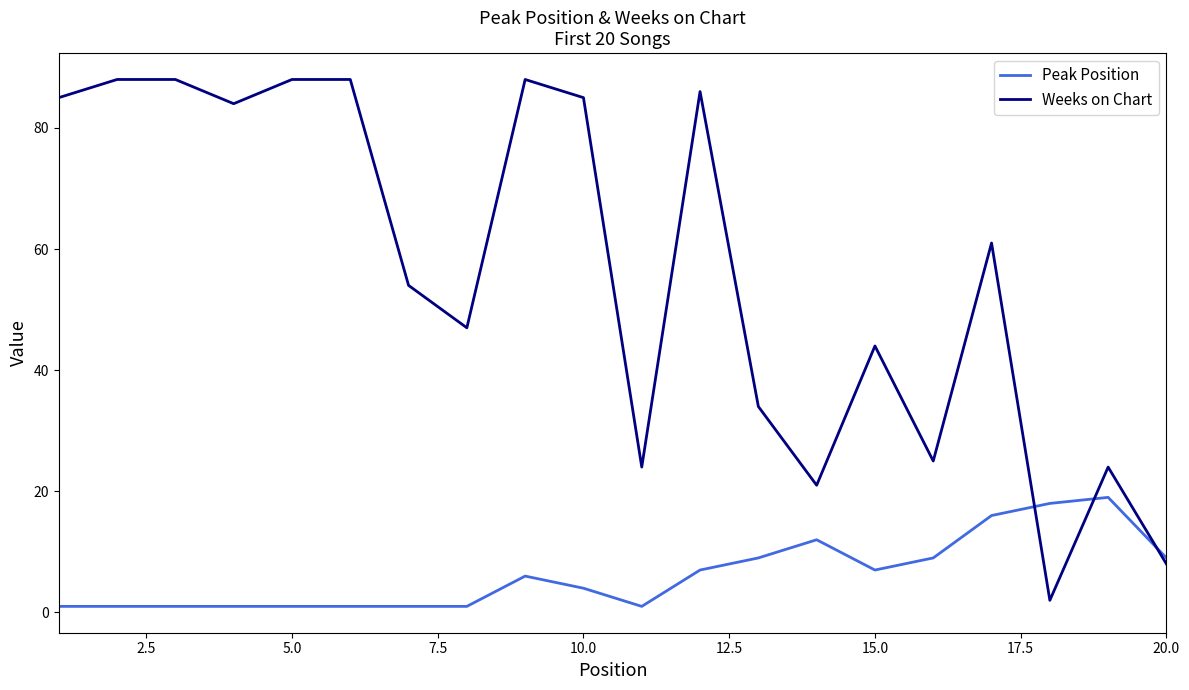

Which series has the widest spread of values?

Weeks on Chart